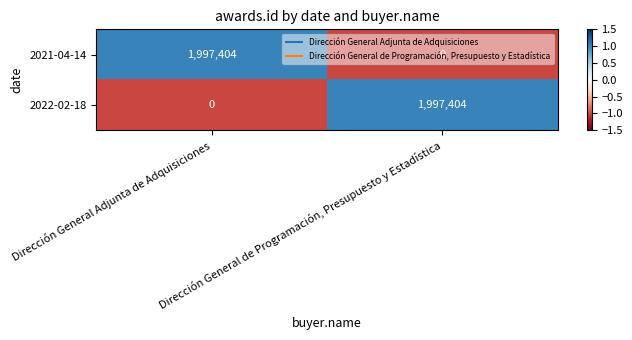

What value does the 2021-04-14 series have at Dirección General Adjunta de Adquisiciones, to the nearest 100?

1997400